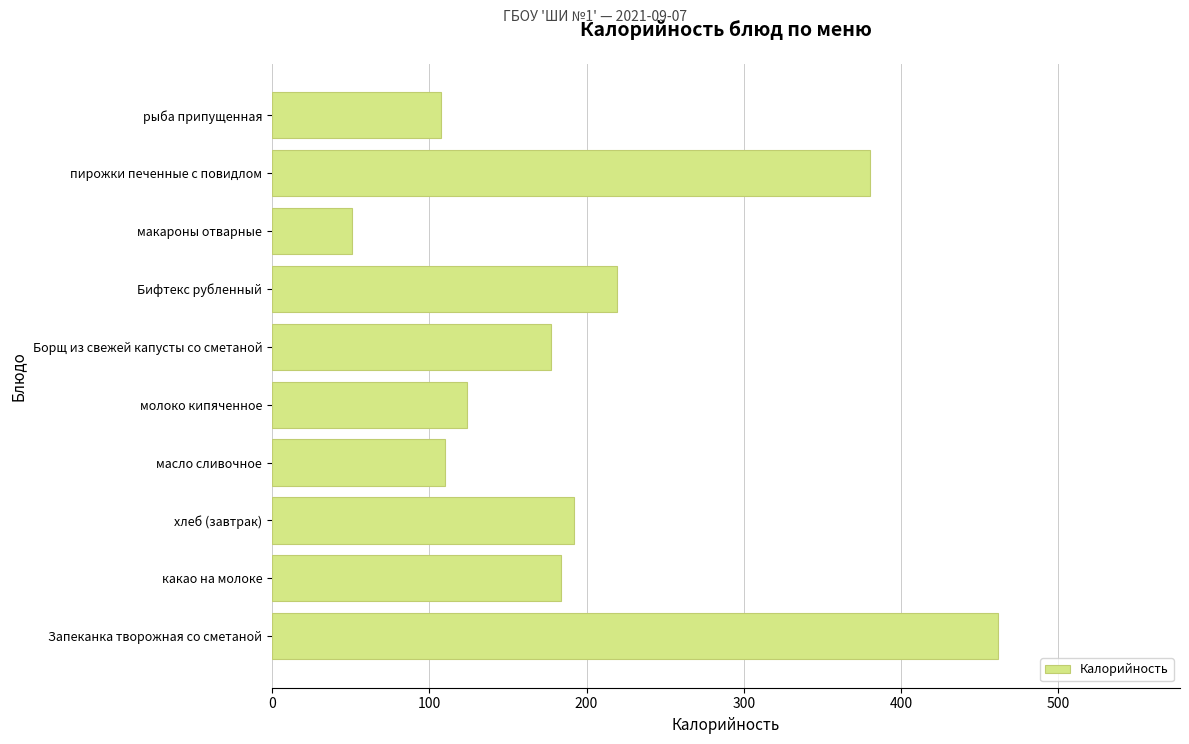

Where is the data nearest to the value 256?

Бифтекс рубленный